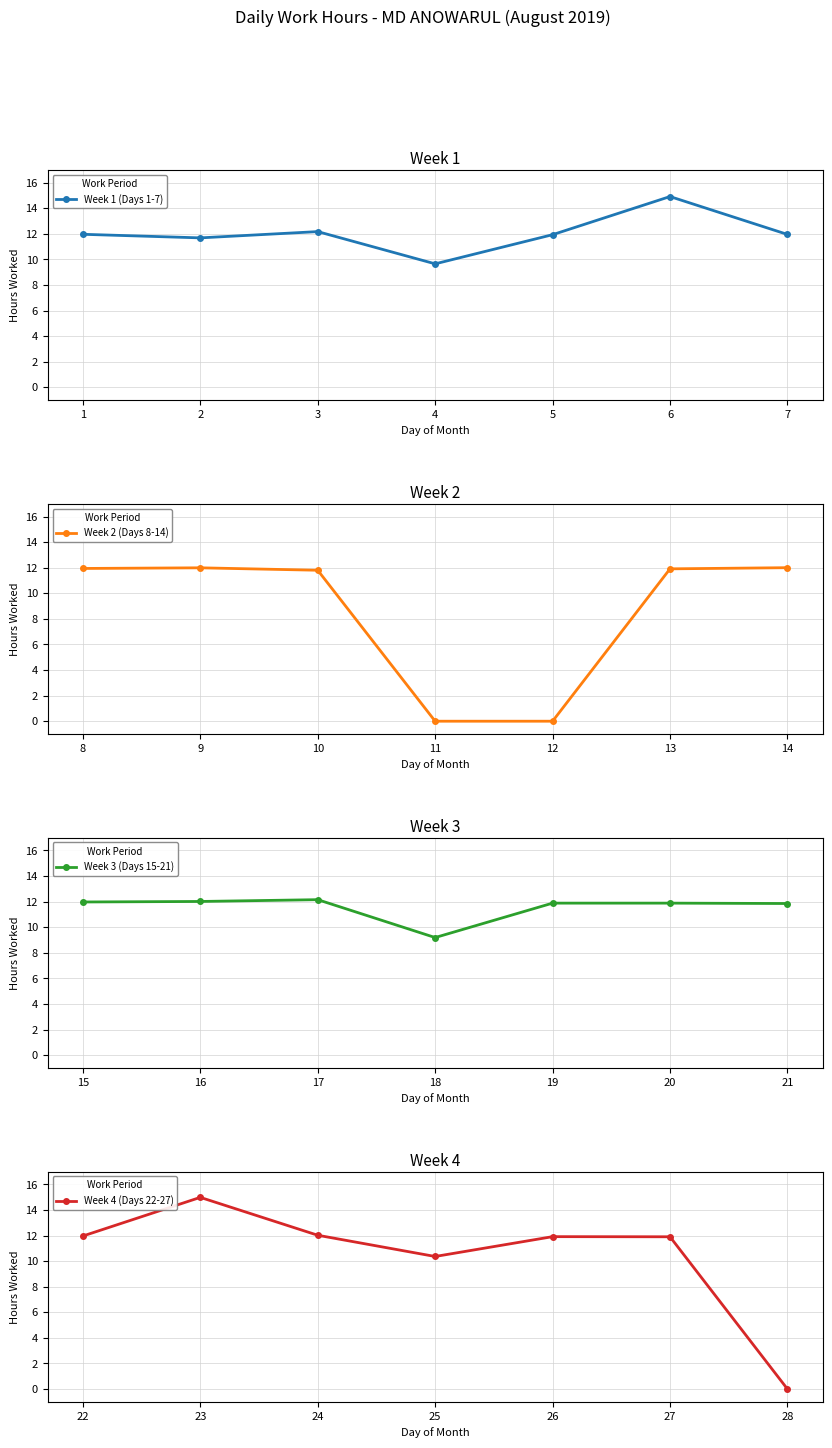

Which has a higher value, 6 or 3?

6